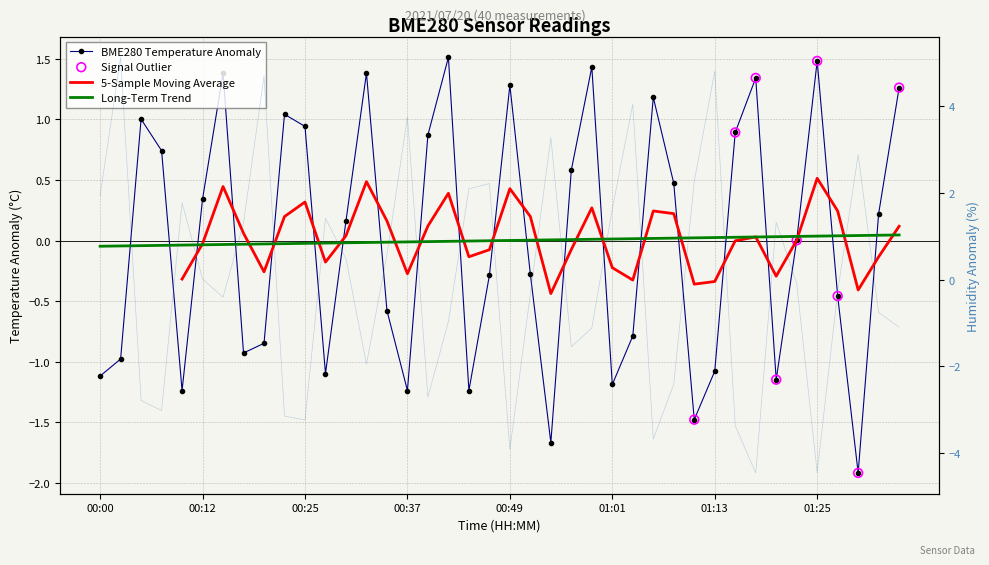

Is the value of BME280_temperature at 00:54 greater than the value of BME280_humidity at 00:37?

No